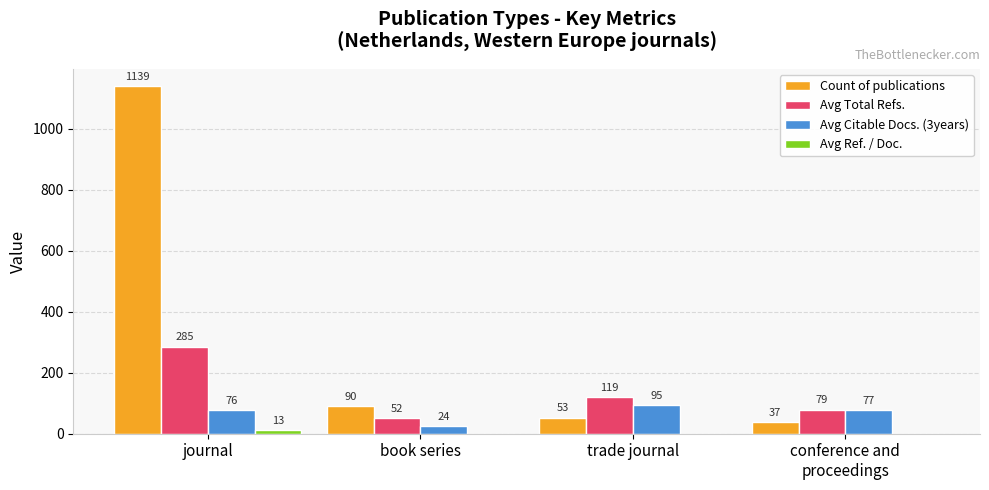

Read the Avg Total Refs. value at journal.

285.4